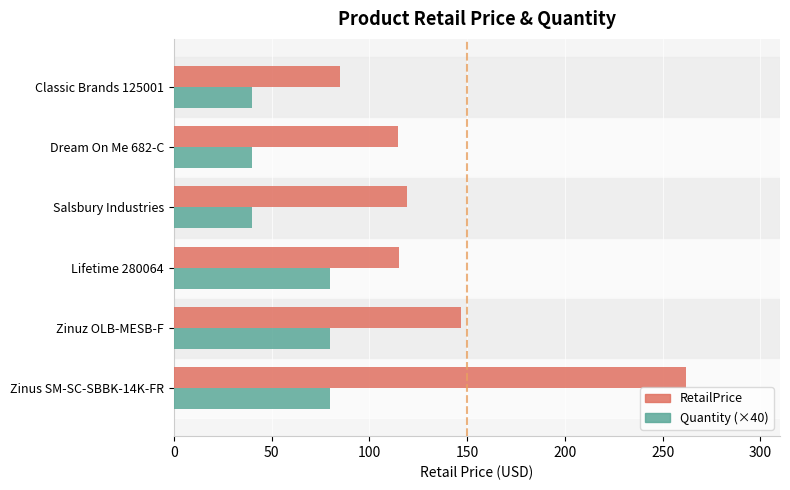

True or false: Quantity (×40) has a value of 40.0 at Salsbury Industries.

True